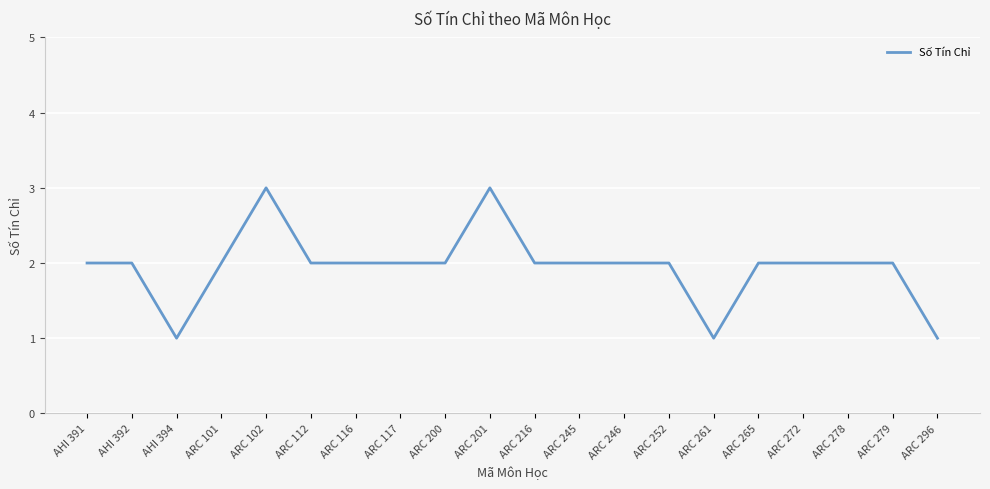

What is the maximum value shown in the chart?

3